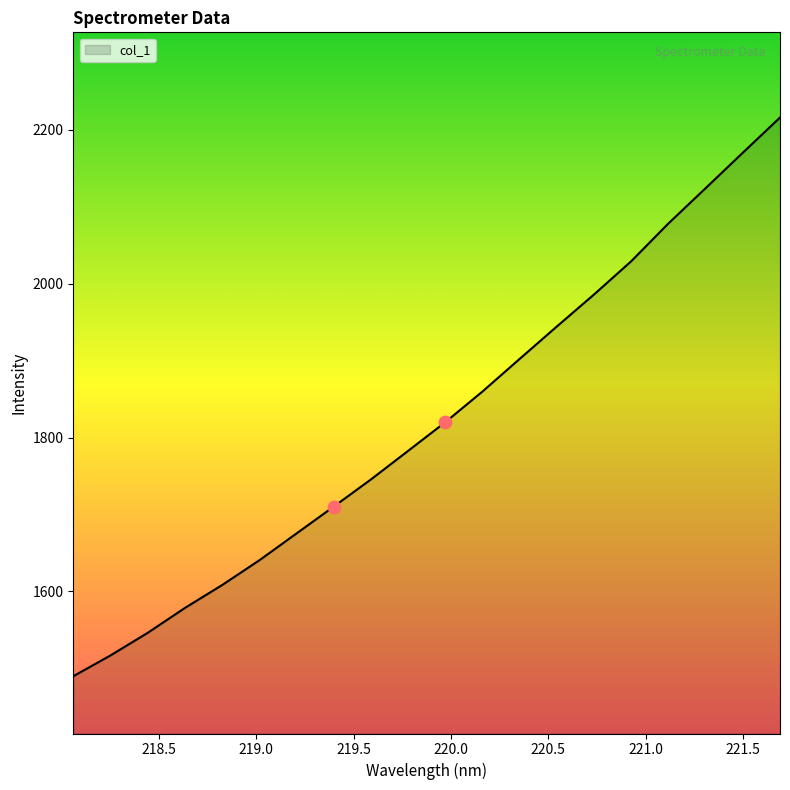

What is the minimum value shown in the chart?

1489.6